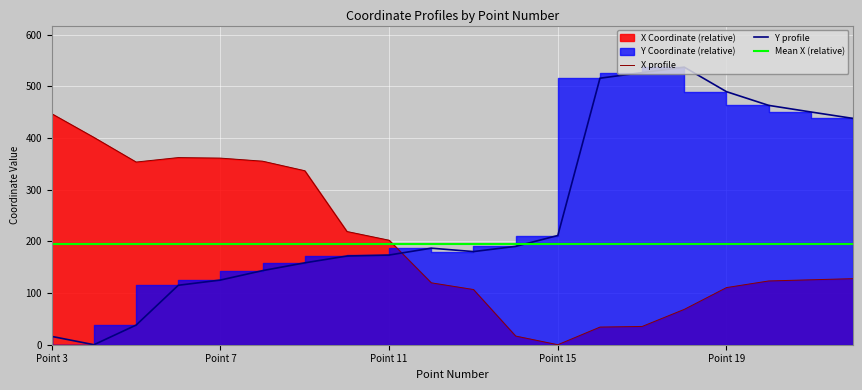

What is the highest value of the X profile series?

446.8